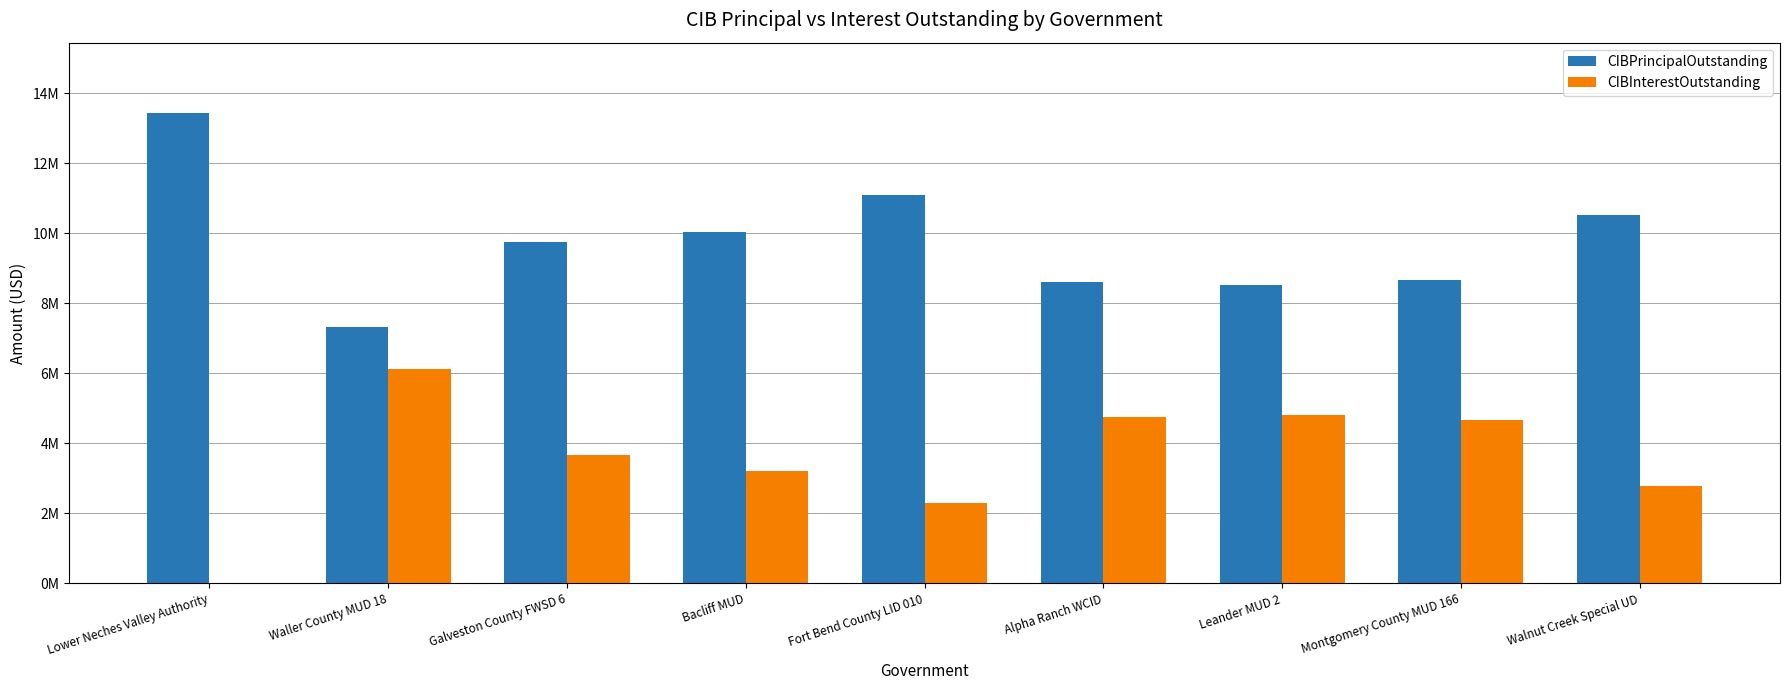

Does the chart contain stacked bars?

No